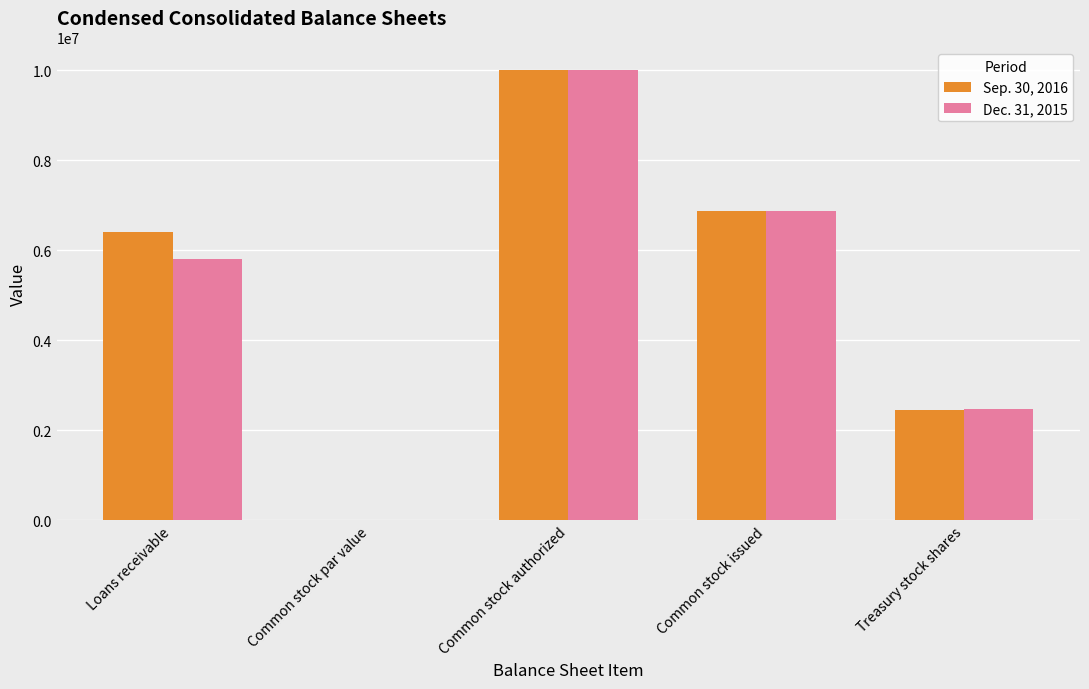

Which category has the highest value across all series?

Common stock authorized